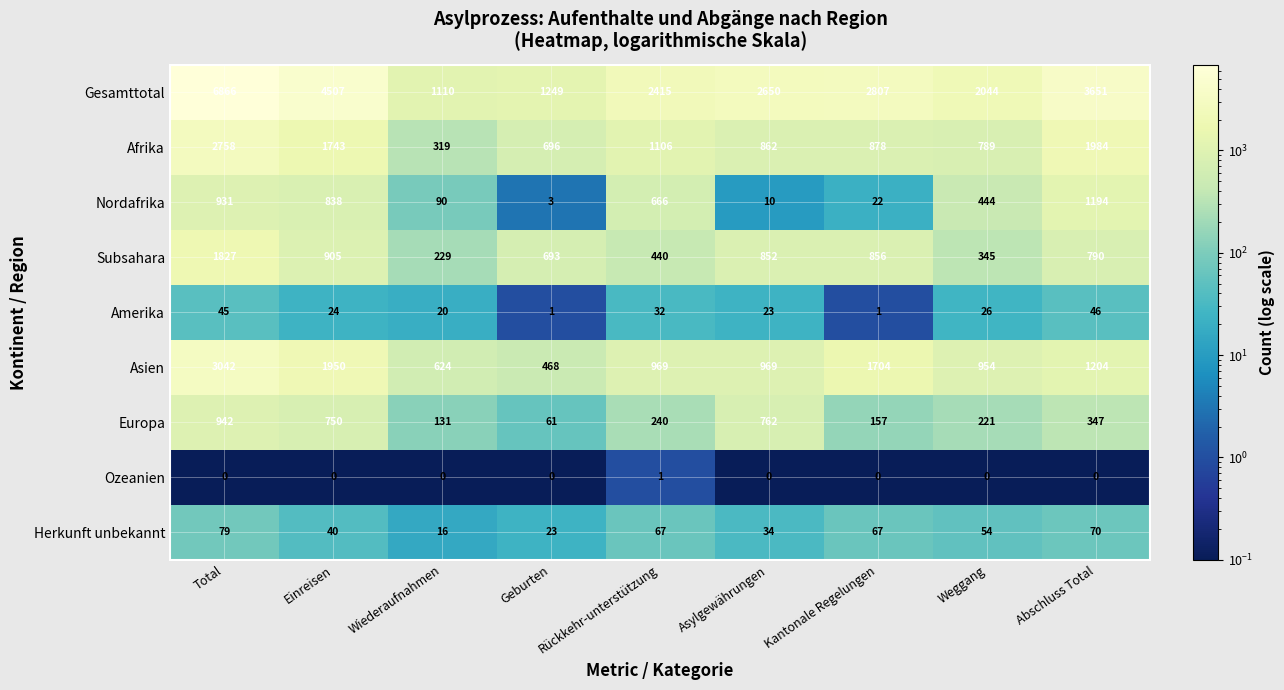

Rank the categories by Europa value from highest to lowest.

Total, Asylgewährungen, Einreisen, Abschluss Total, Rückkehr-unterstützung, Weggang, Kantonale Regelungen, Wiederaufnahmen, Geburten